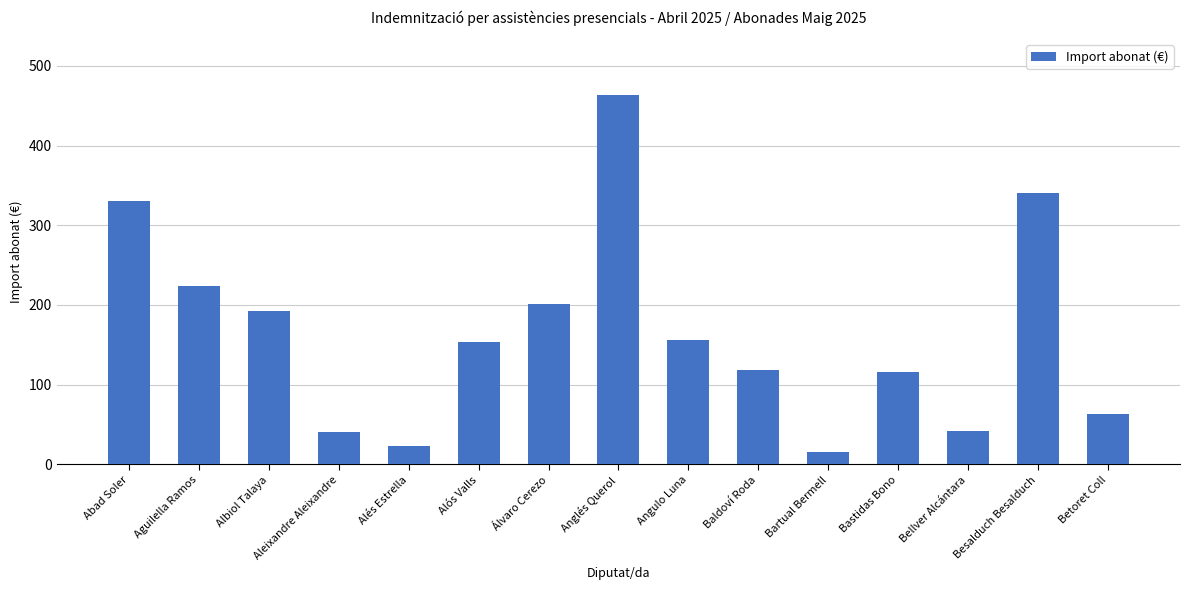

How many distinct data groups are displayed?

1